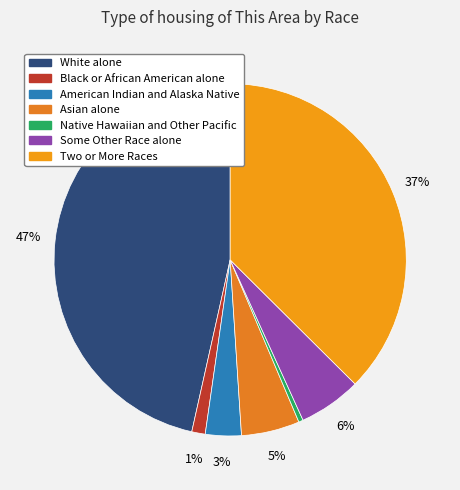

What is the smallest slice in the pie chart?

Native Hawaiian and Other Pacific